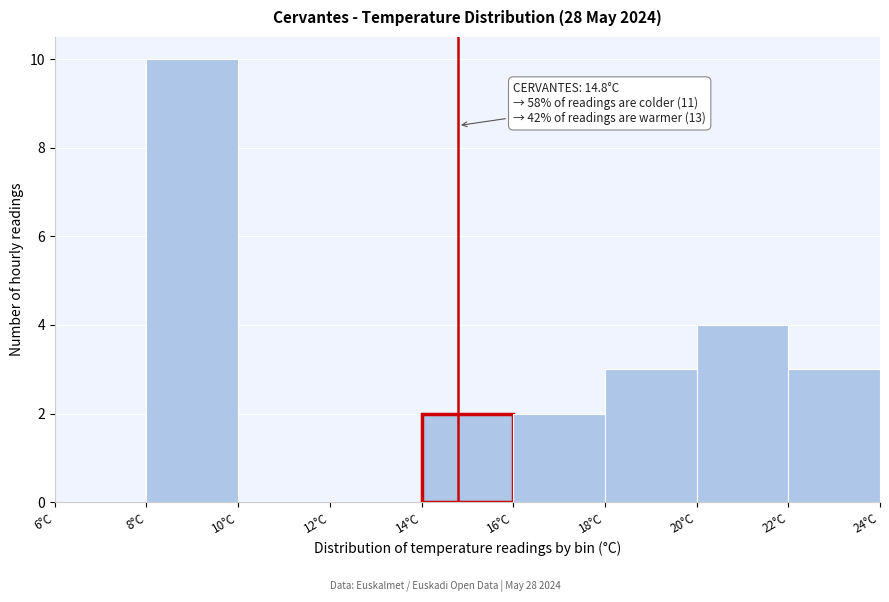

Over which range of the x-axis is the bar tallest?

8 to 10